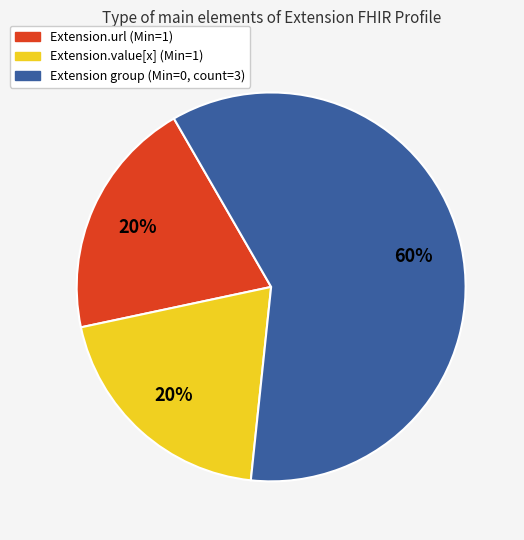

Does any single category account for the majority?

Yes